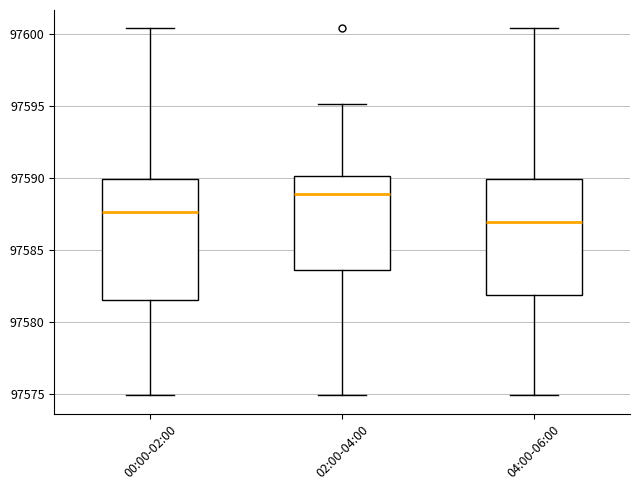

Reading left to right, read every box against the y-axis: the position of its median line, the range the box covers, and the ends of its whiskers. The values are not printed on the chart, so give them approximately, as read against the axis.

00:00-02:00: median 97587.5, box 97581.5 to 97590.0, whiskers 97575.0 to 97600.5
02:00-04:00: median 97589.0, box 97583.5 to 97590.0, whiskers 97575.0 to 97595.0
04:00-06:00: median 97587.0, box 97582.0 to 97590.0, whiskers 97575.0 to 97600.5